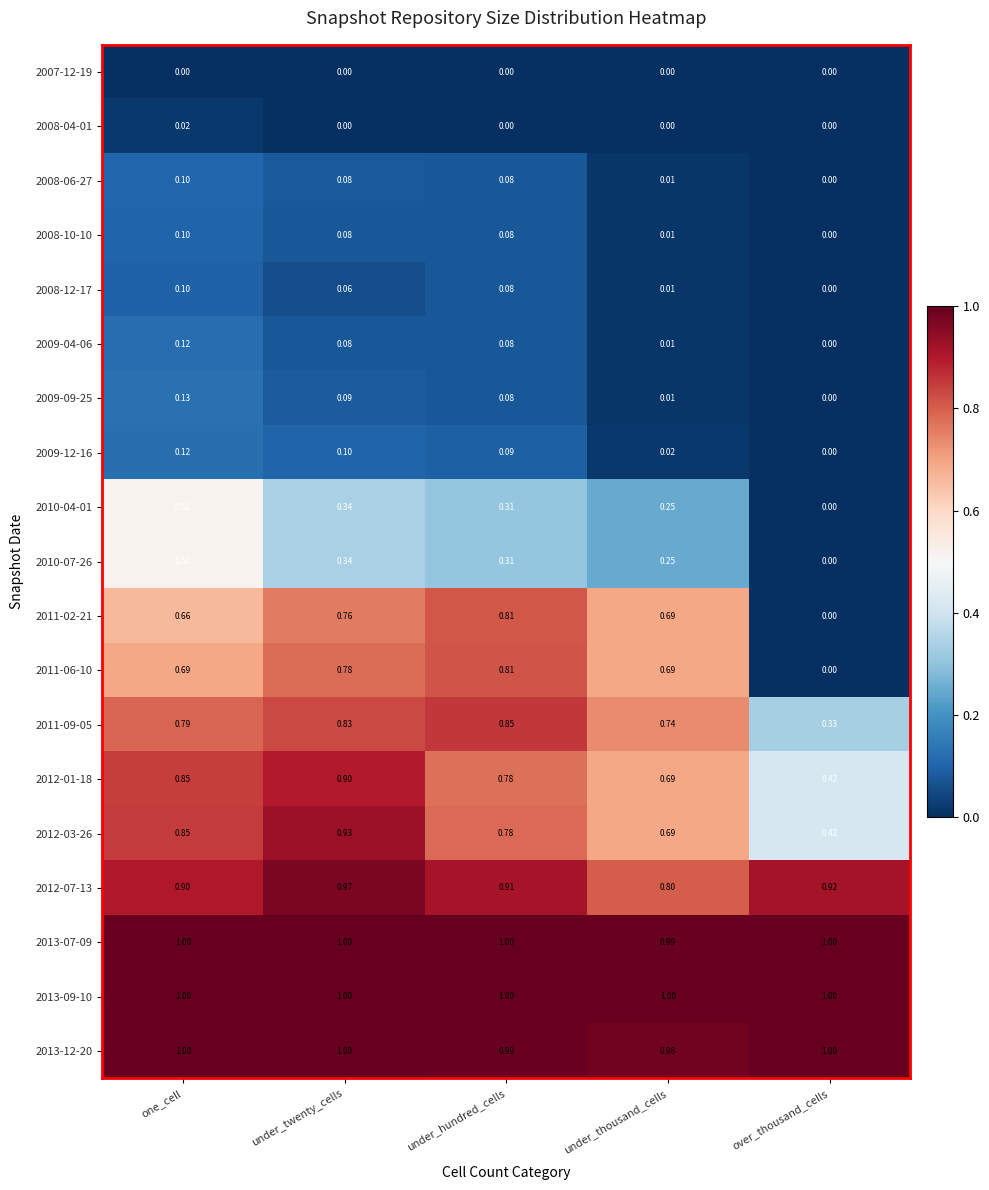

What is the difference between the highest and lowest values at over_thousand_cells?

1.0